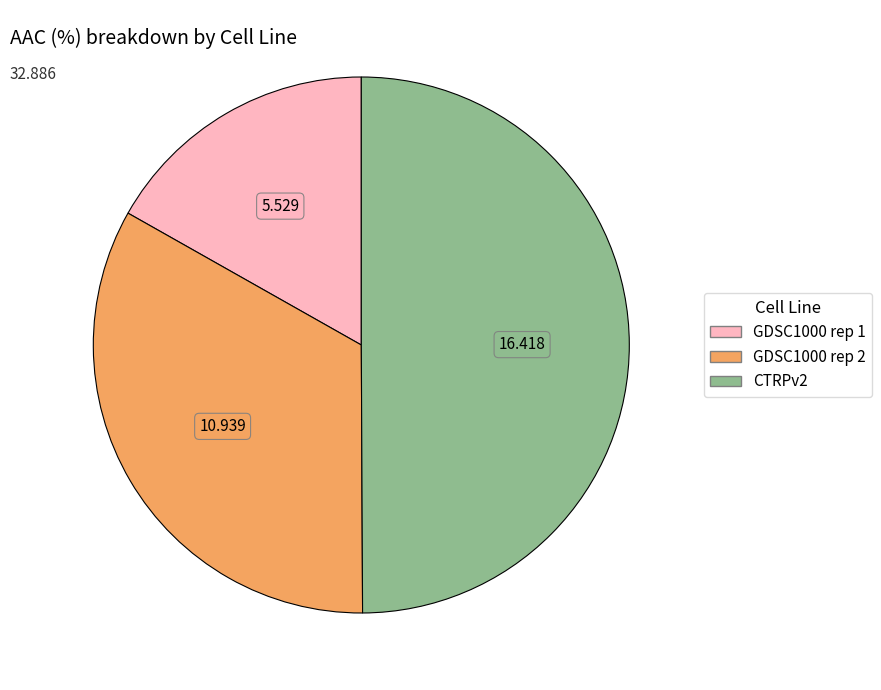

The CTRPv2 slice represents 38% of the pie. True or false?

False